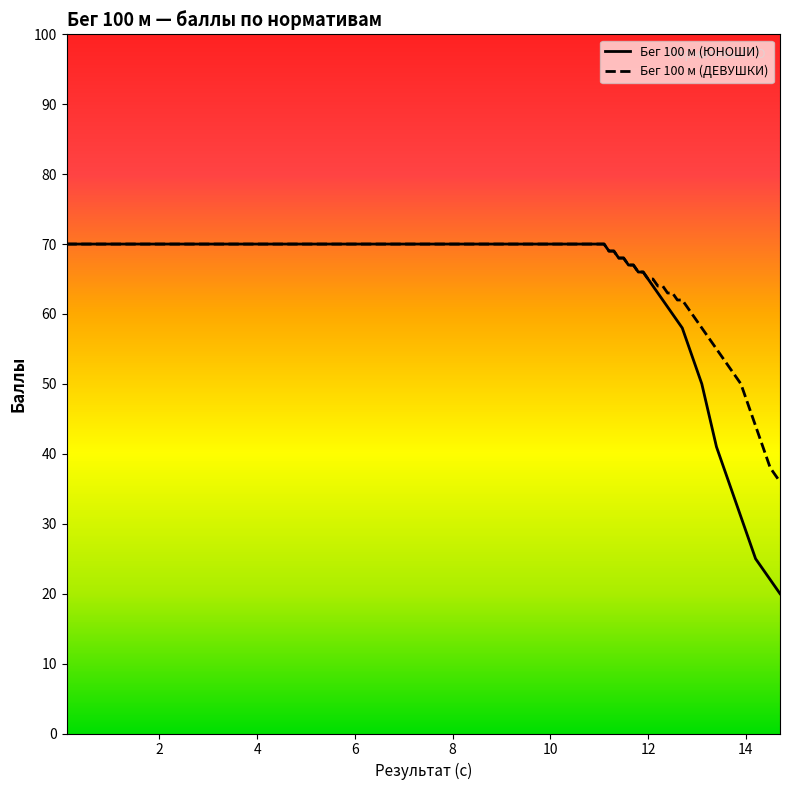

True or false: Бег 100 м (ЮНОШИ) has more than 2 interior local peaks.

False